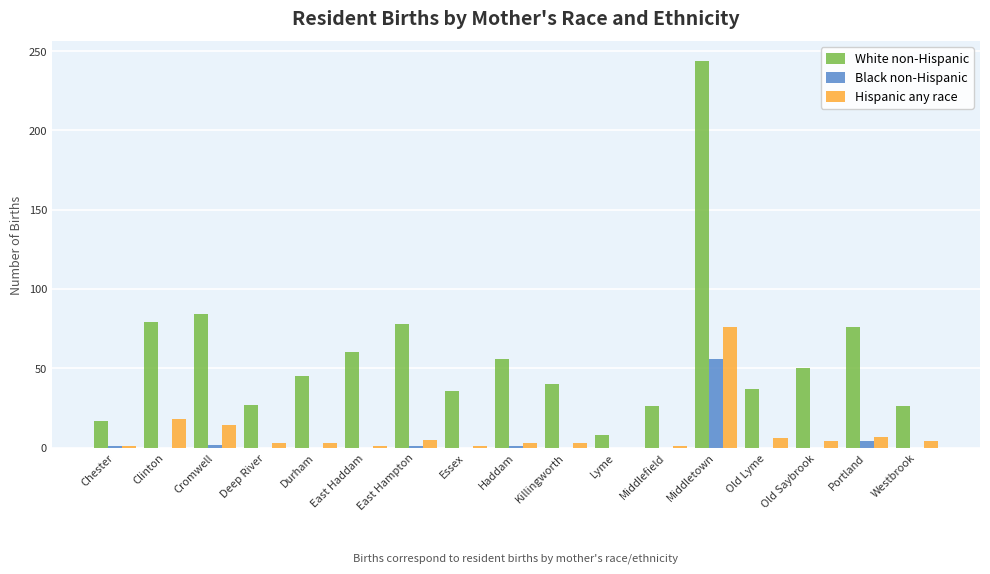

Where is White non-Hispanic nearest to the value 126?

Cromwell